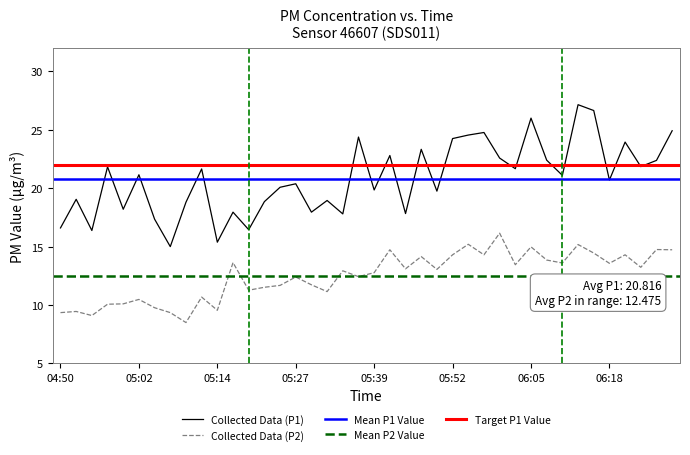

List the series in order of their overall mean, highest first.

P1, P2